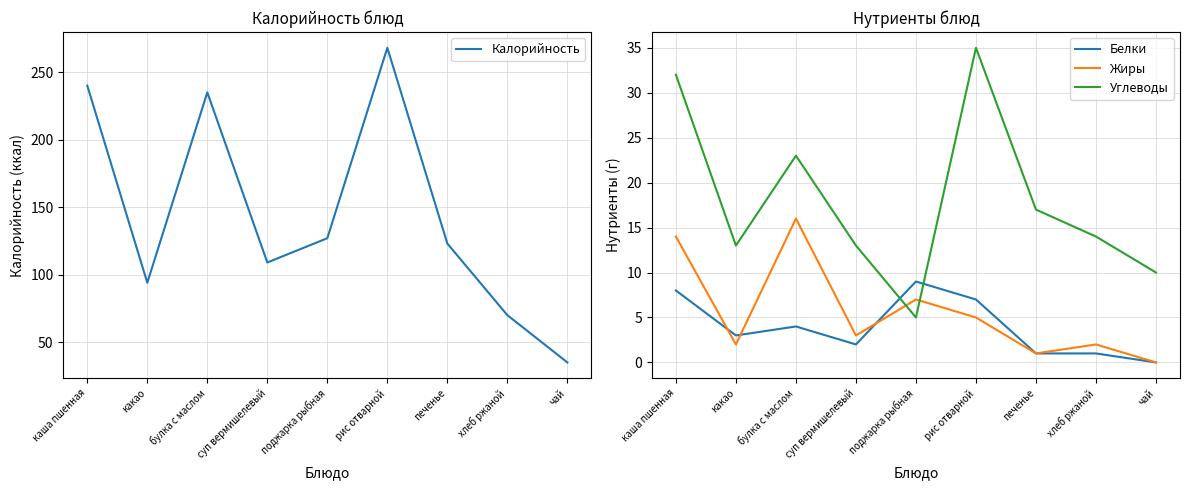

True or false: Жиры and Калорийность cross at least once.

False